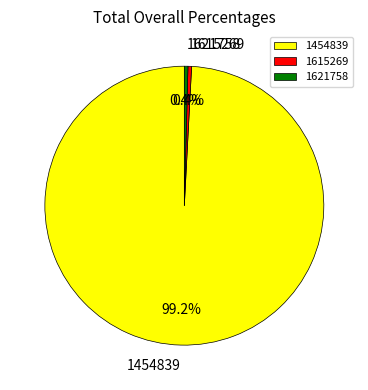

Approximately how many times larger is the value at 1615269 compared to 1621758?

1.0